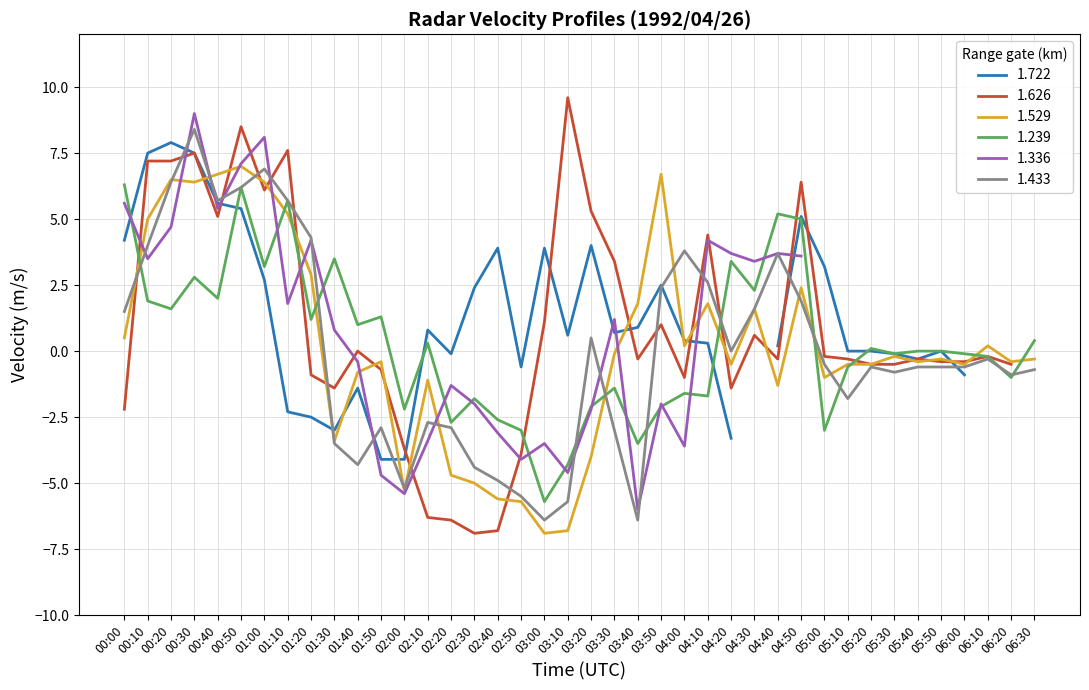

Is it true that 1.433 equals -5.5 at 02:50?

True